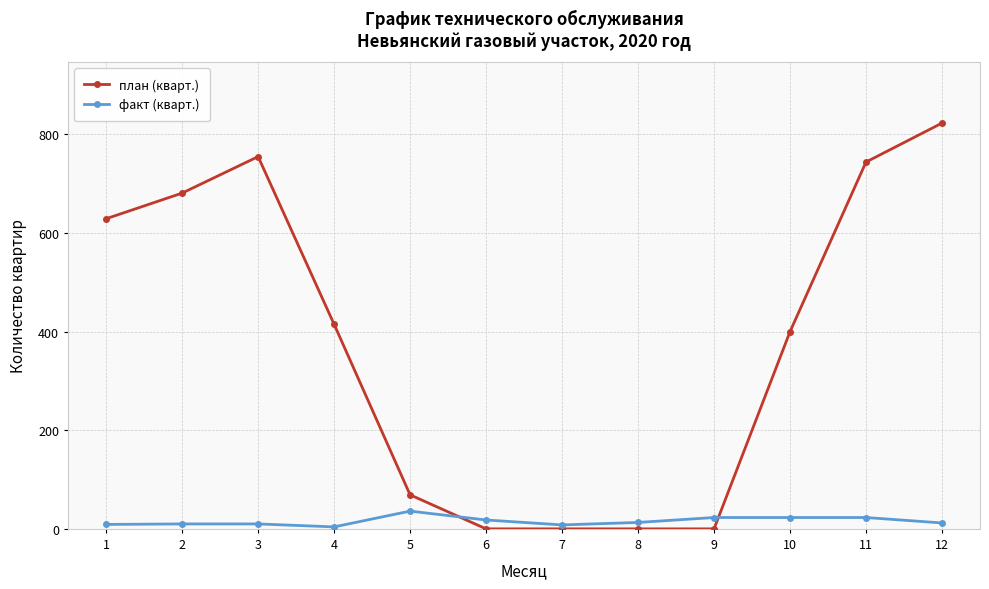

True or false: план (кварт.) has more than 2 interior local peaks.

False